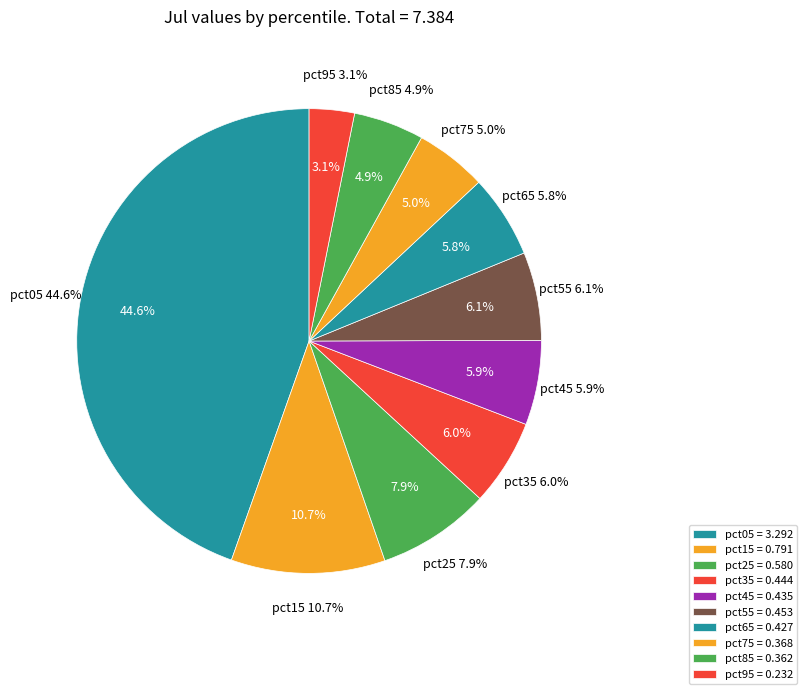

Rank the categories by value from lowest to highest.

pct95, pct85, pct75, pct65, pct45, pct35, pct55, pct25, pct15, pct05